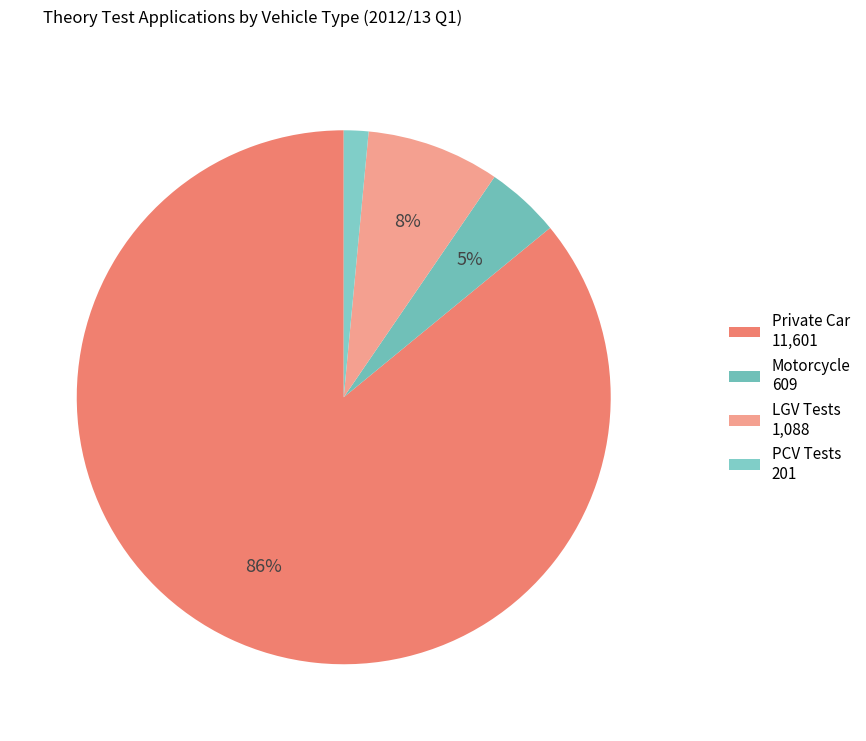

How many slices are in this pie chart?

4